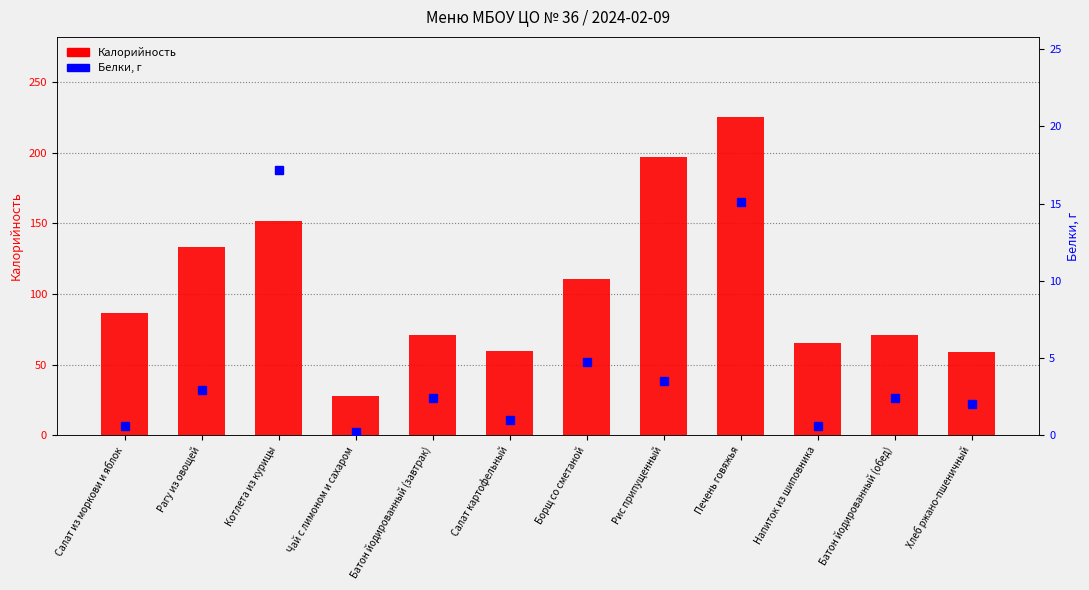

How many categories are shown in the chart?

12